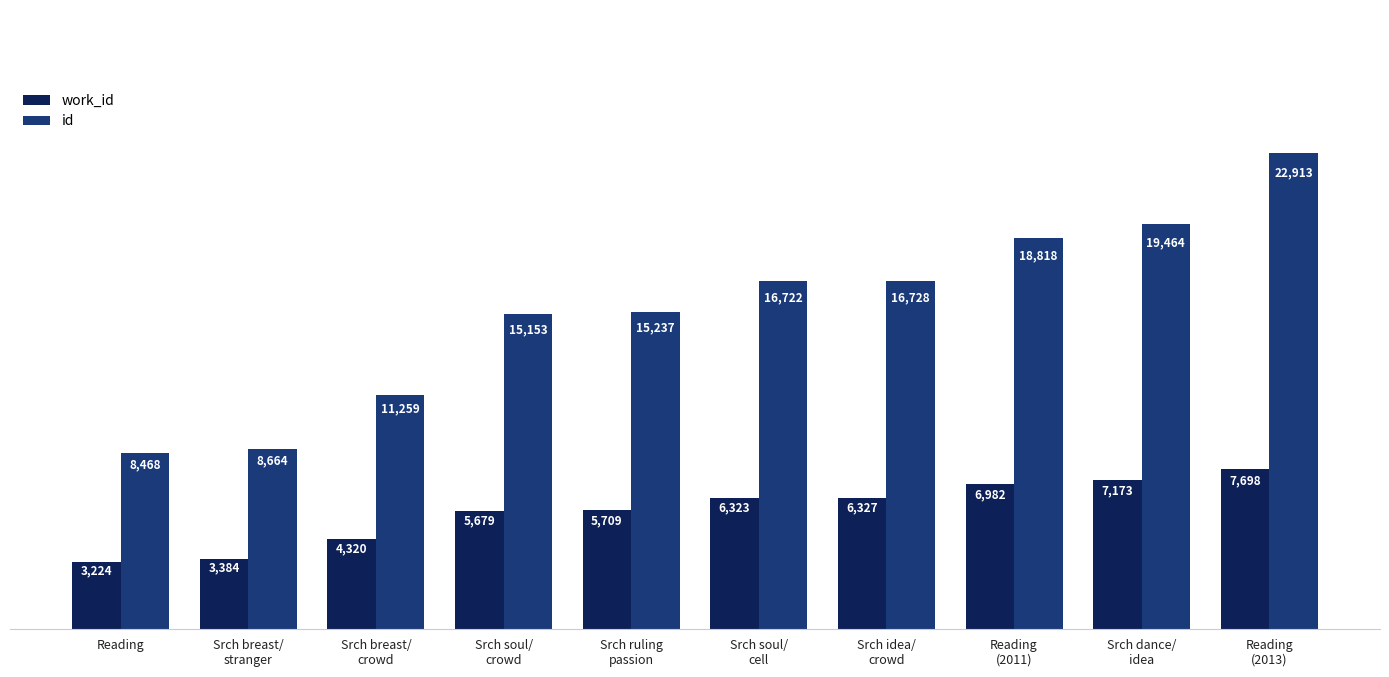

What is the label of the 8th bar from the right?

Srch breast/
crowd